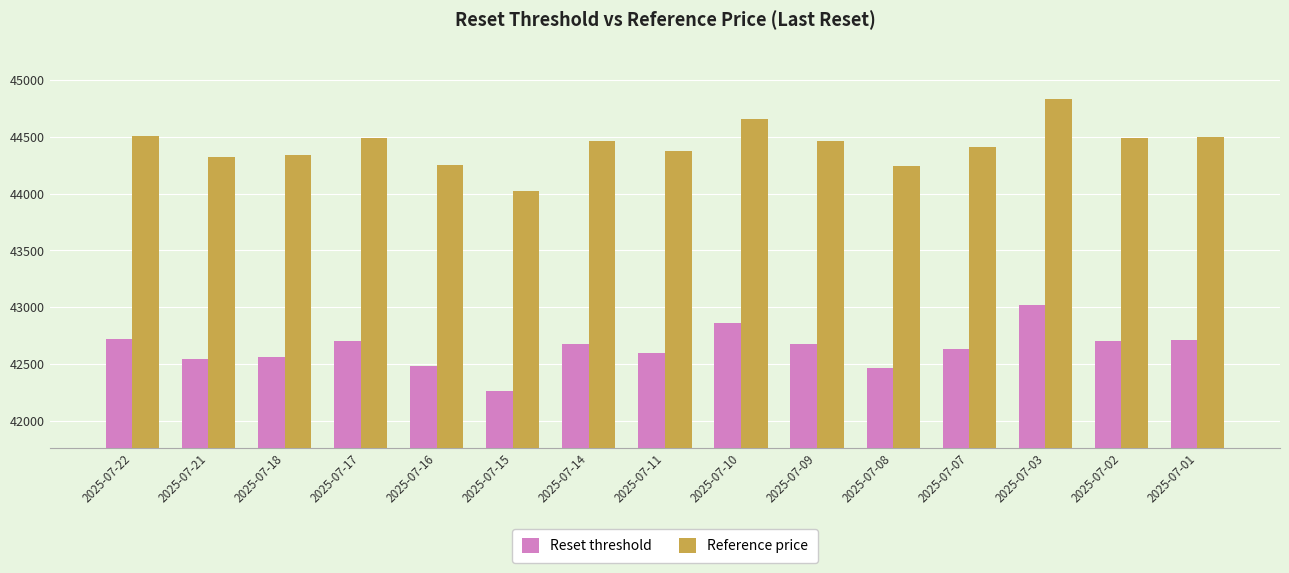

Is it true that Reset threshold equals 42705.0 at 2025-07-02?

True